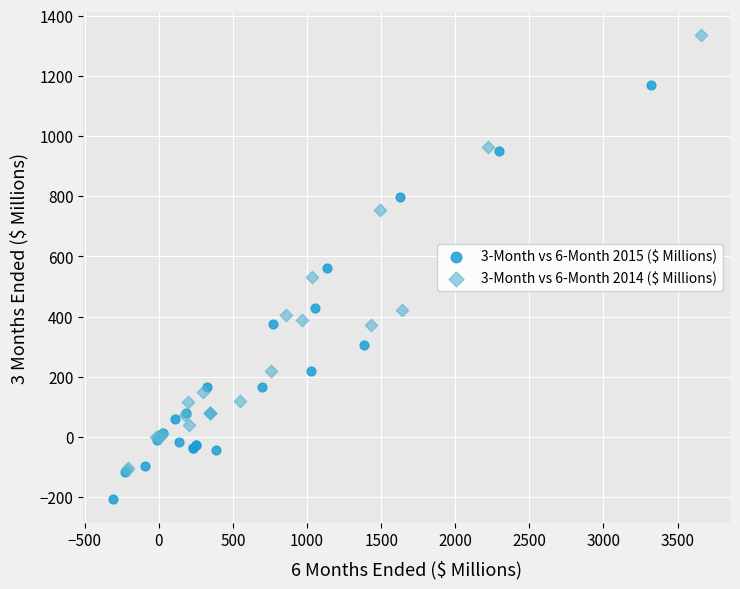

Which series has the widest spread of Y values?

3-Month vs 6-Month 2014 ($ Millions)